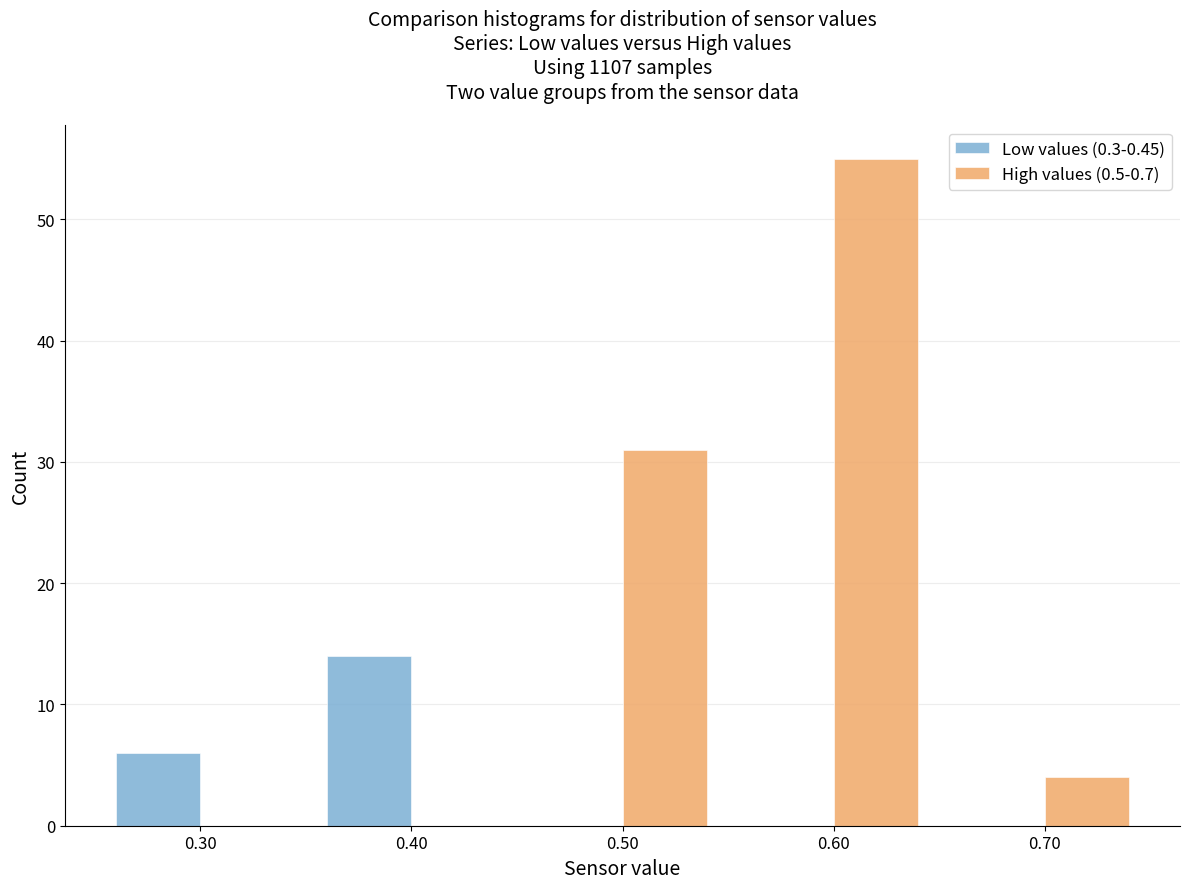

Reading left to right, list every range on the x-axis with the height of the bar of each series over it. The values are not printed on the chart, so give them approximately, as read against the axis.

0.25 to 0.35: Low values (0.3-0.45)=6	High values (0.5-0.7)=0
0.35 to 0.45: Low values (0.3-0.45)=14	High values (0.5-0.7)=0
0.45 to 0.55: Low values (0.3-0.45)=0	High values (0.5-0.7)=31
0.55 to 0.65: Low values (0.3-0.45)=0	High values (0.5-0.7)=55
0.65 to 0.75: Low values (0.3-0.45)=0	High values (0.5-0.7)=4